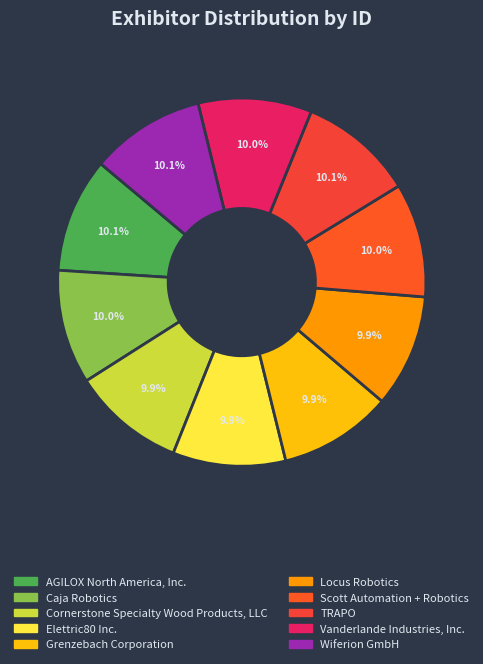

To the nearest percent, what portion does Locus Robotics represent?

10%